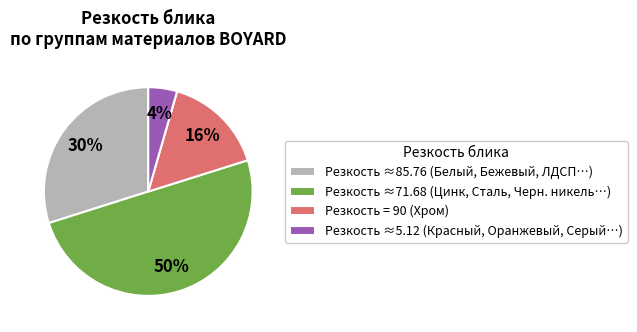

To the nearest percent, what is the average slice percentage?

25%